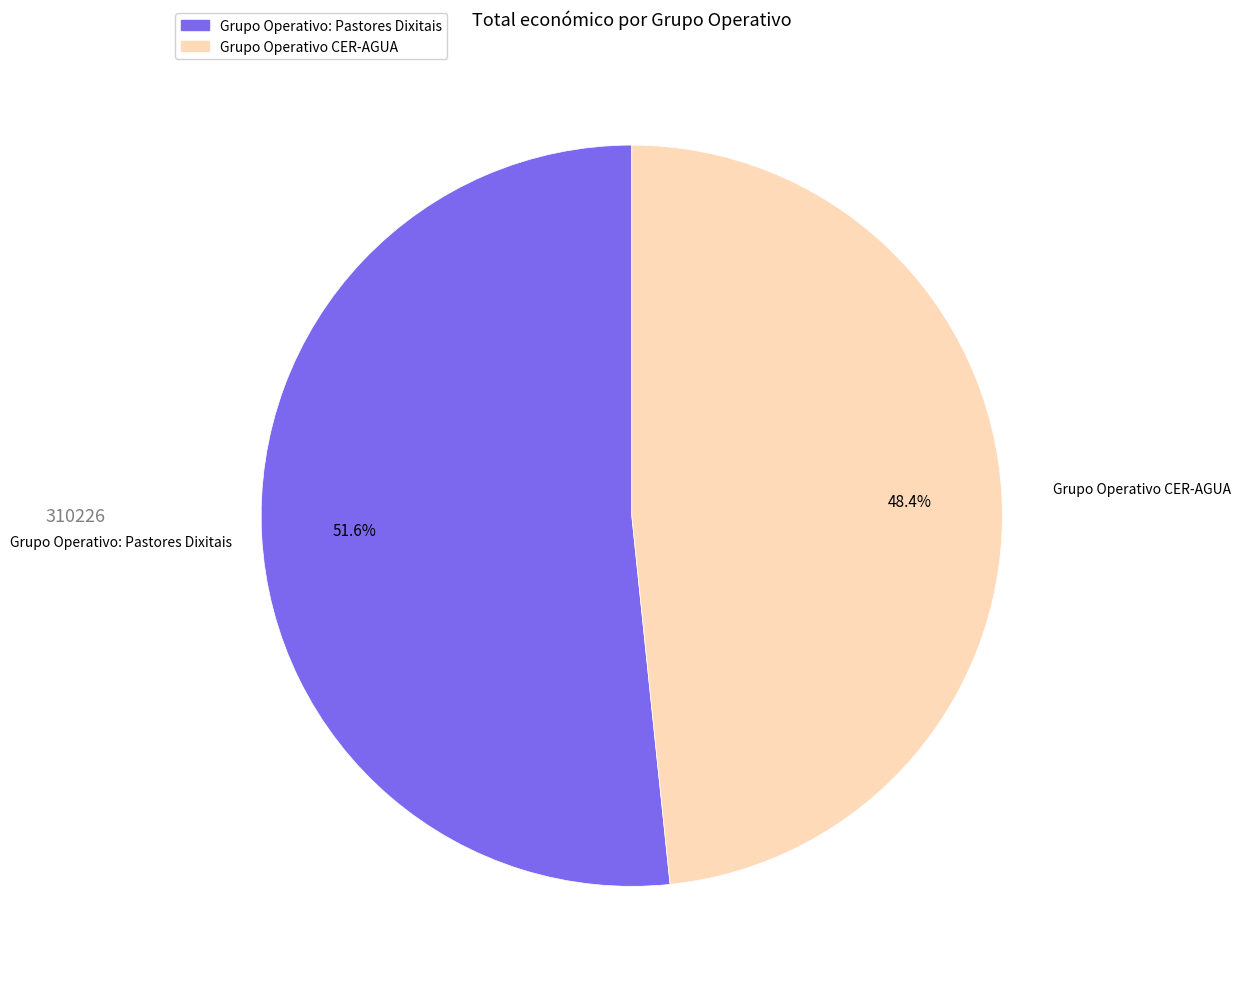

Does any single category account for the majority?

Yes